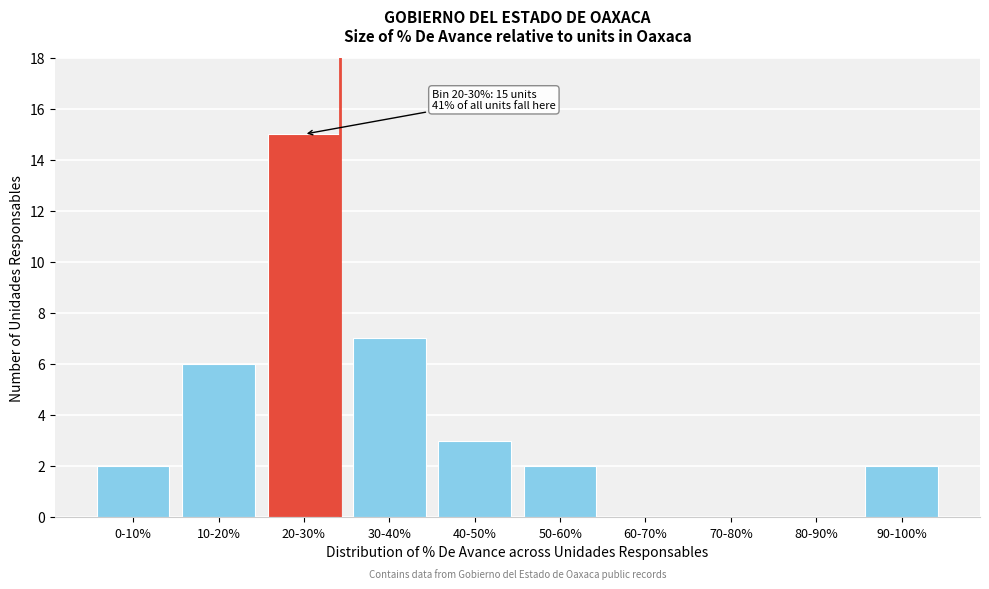

Reading right to left, extract all data points from this chart.

90-100%=2	80-90%=0	70-80%=0	60-70%=0	50-60%=2	40-50%=3	30-40%=7	20-30%=15	10-20%=6	0-10%=2